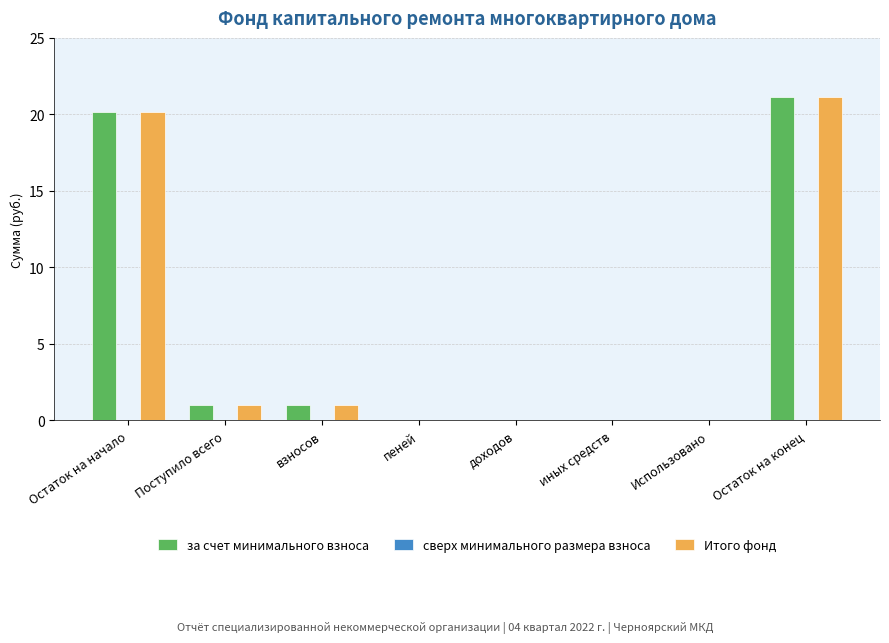

At which category does the chart reach its peak across all series?

Остаток на конец